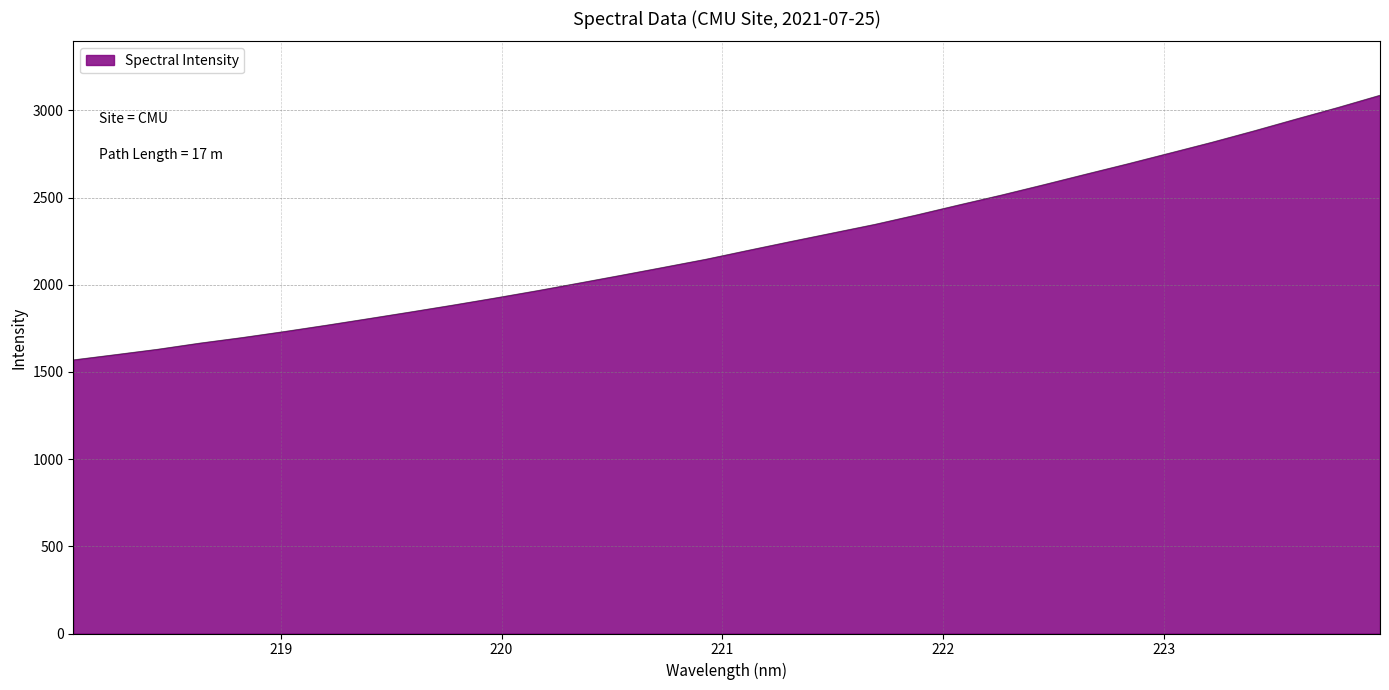

What is the smallest value displayed?

1569.4